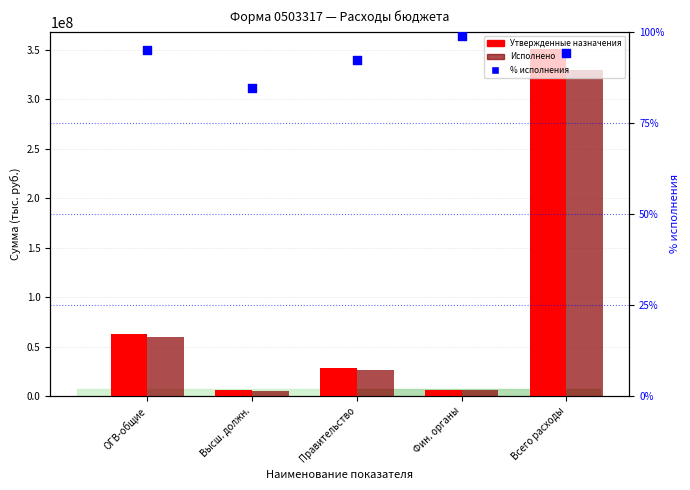

Which series reaches the maximum Y coordinate?

Утвержденные назначения